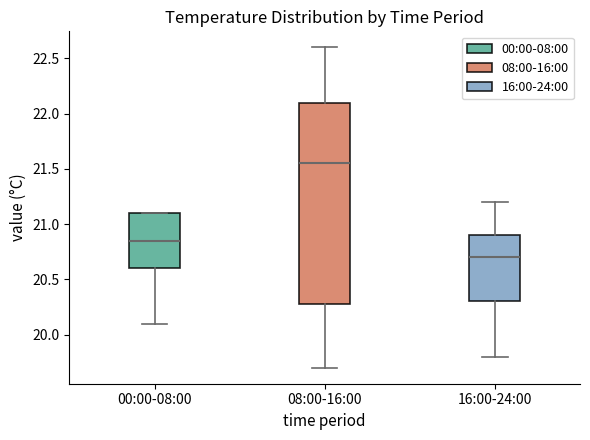

Reading left to right, transcribe this box plot: for each box, give where its median line is, the range the box spans, and where its two whiskers end, as read against the y-axis. The values are not printed on the chart, so give them approximately, as read against the axis.

00:00-08:00: median 20.85, box 20.60 to 21.10, whiskers 20.10 to 21.10
08:00-16:00: median 21.55, box 20.30 to 22.10, whiskers 19.70 to 22.60
16:00-24:00: median 20.70, box 20.30 to 20.90, whiskers 19.80 to 21.20